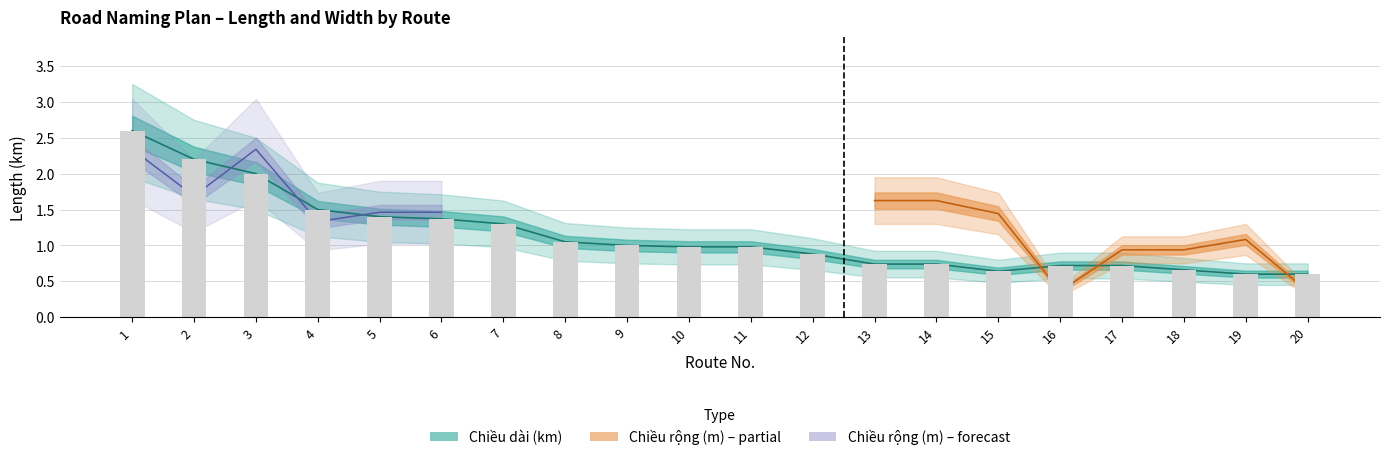

At which label is the value closest to 1?

9